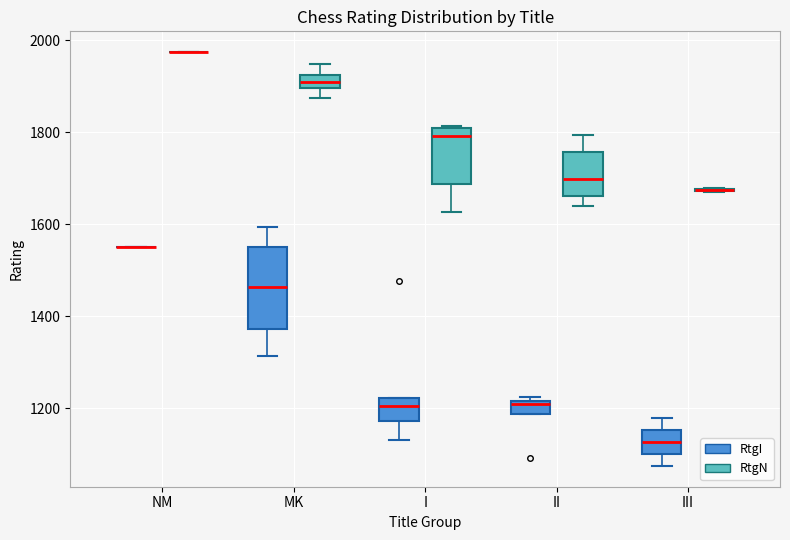

Where is the lower edge of the box for I (RtgN) on the y-axis? The values are not printed on the chart, so give them approximately, as read against the axis.

1680